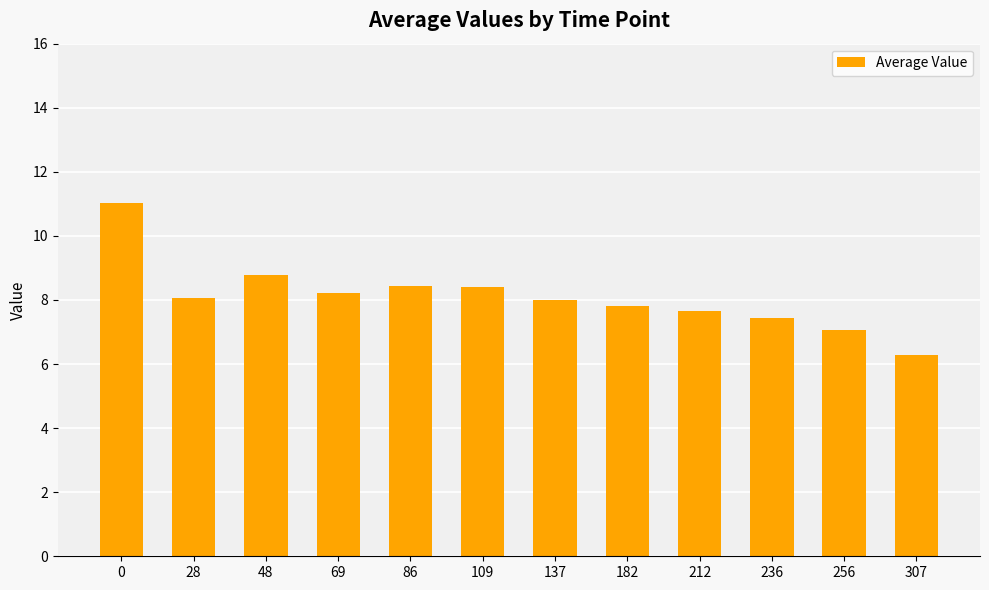

Is it true that the value at 236 is 10.9?

False